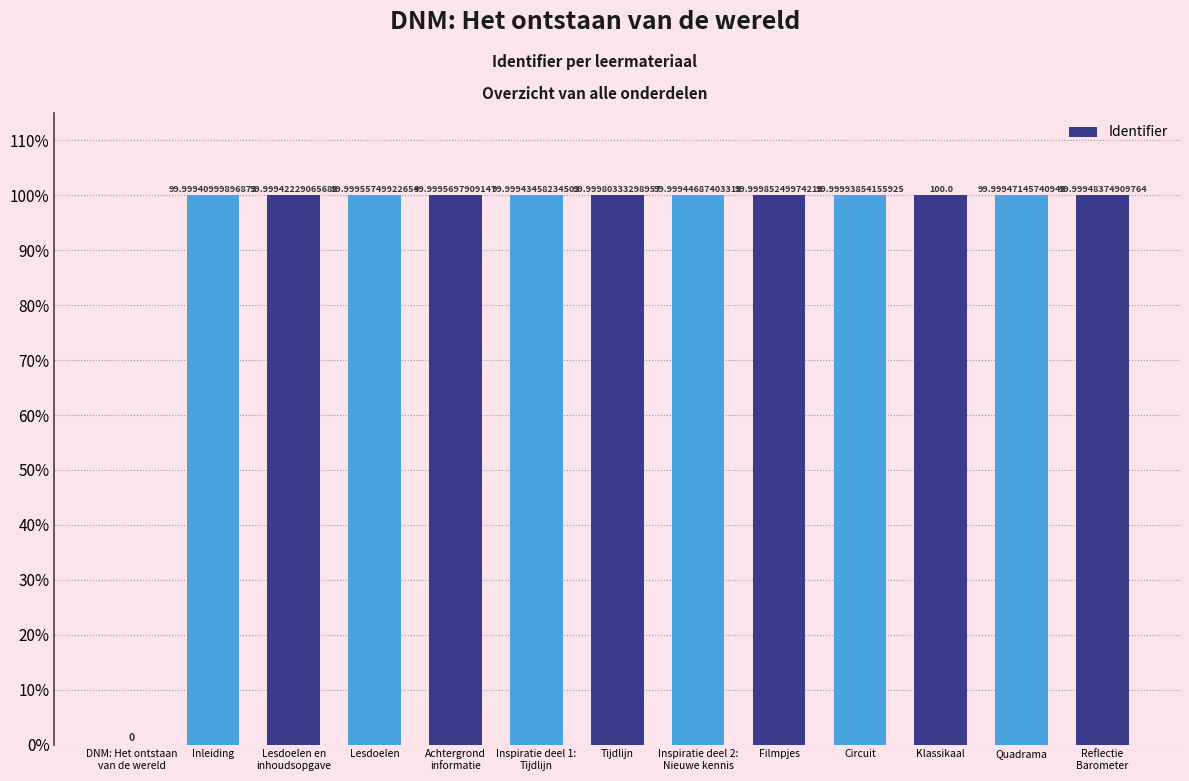

Is it true that the value at Quadrama is 100.0?

True